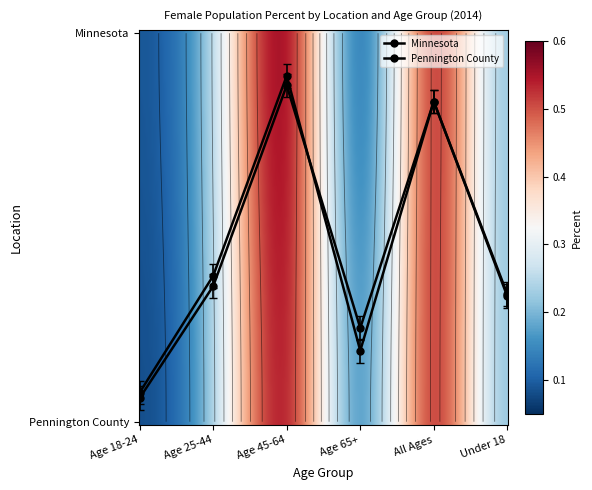

What is the sum of all Minnesota values?

196.1